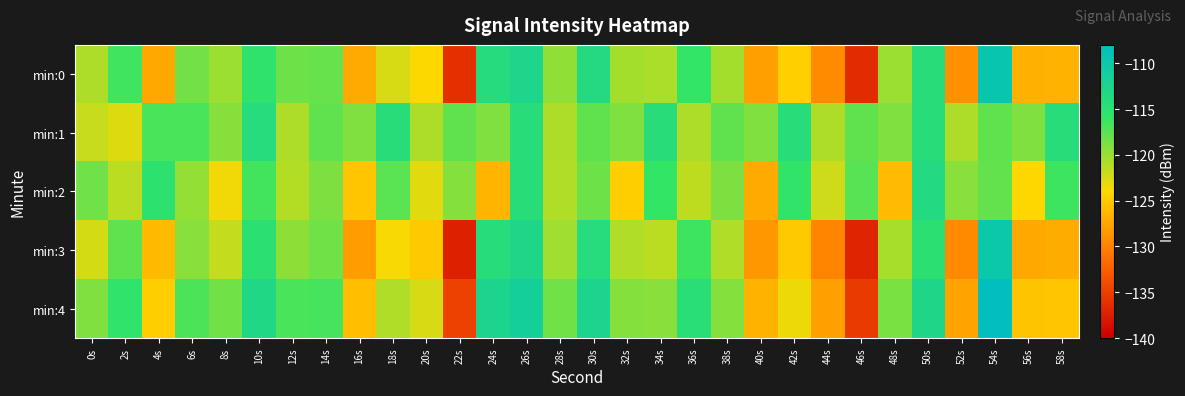

What is the total value across all series at 8s?

-602.8